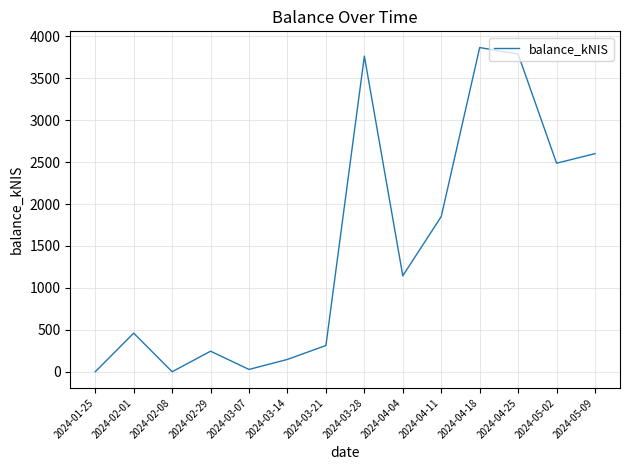

What is the greatest value displayed?

3867.1